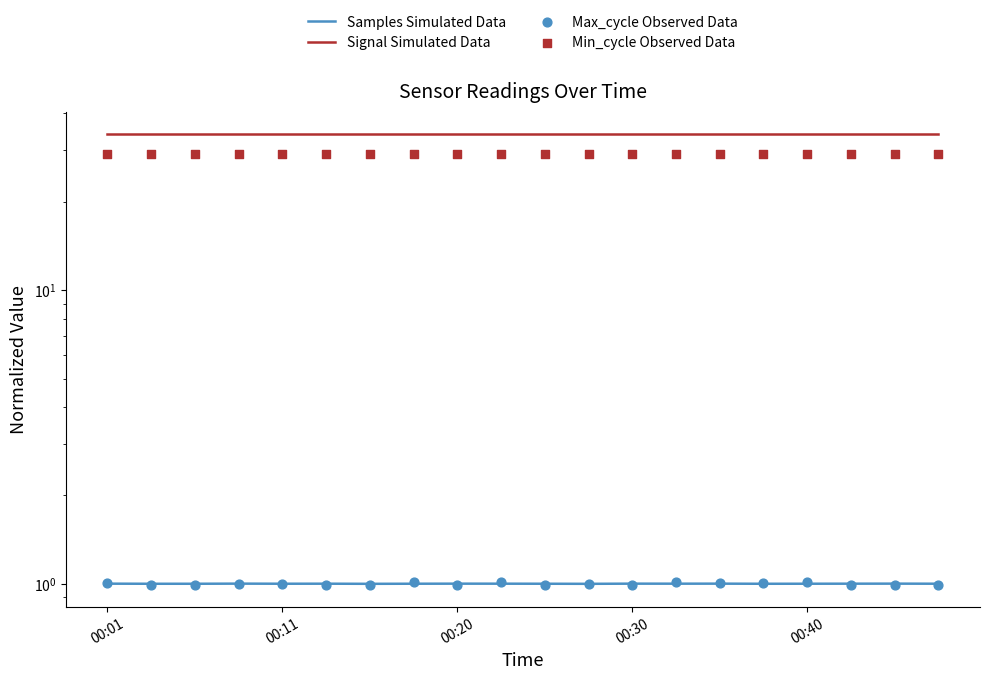

Which series contains the lowest Y value?

Max_cycle Observed Data